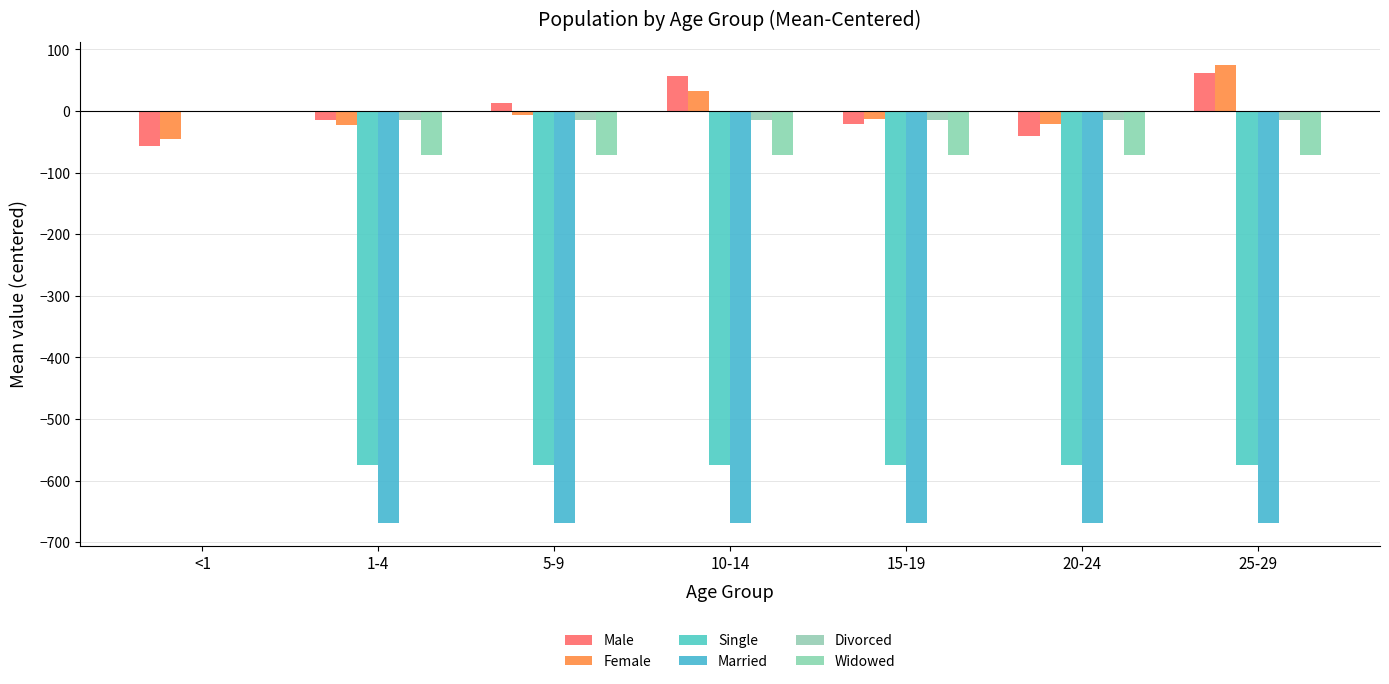

How many distinct data groups are displayed?

6